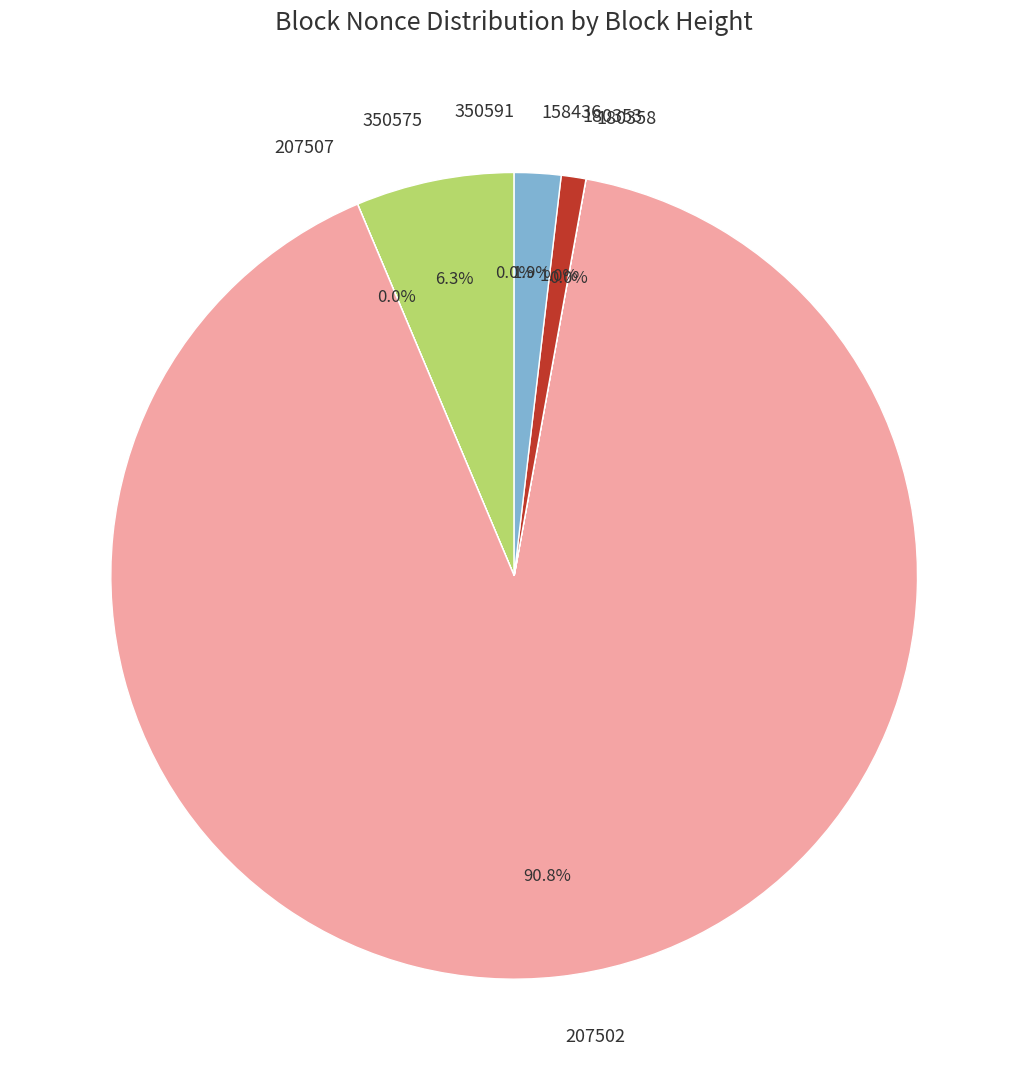

What is the largest slice in the pie chart?

207502